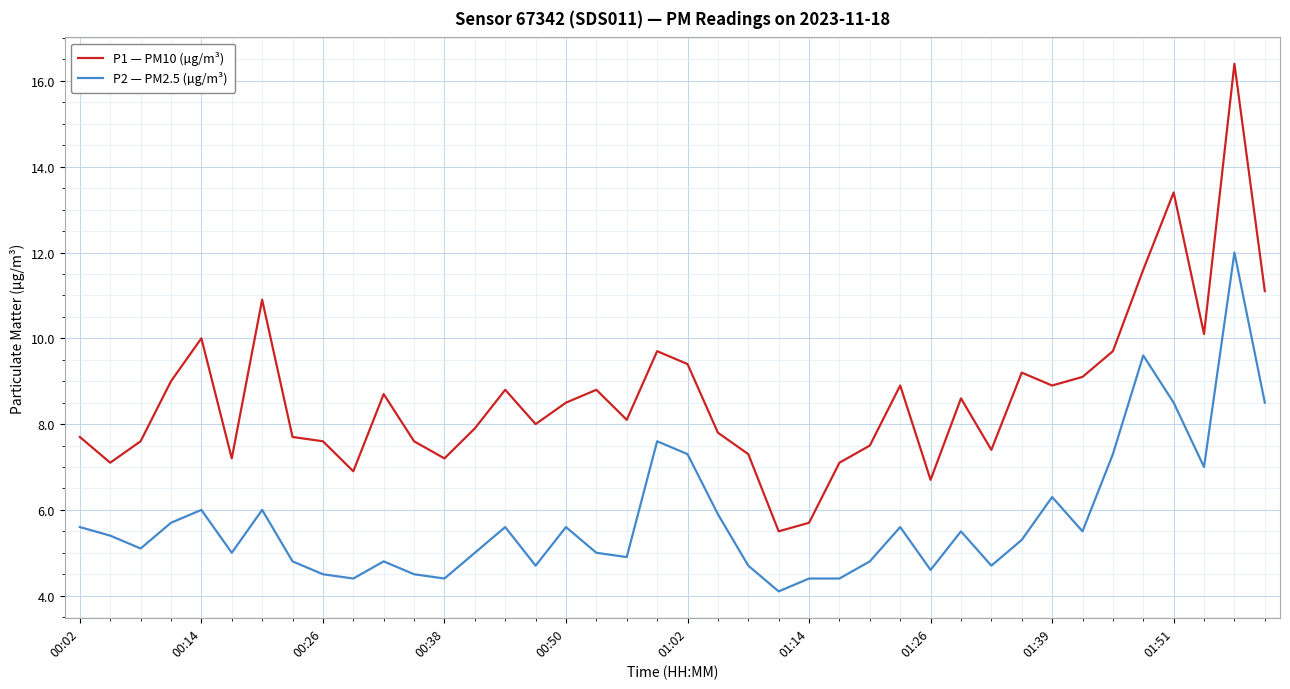

True or false: P1 — PM10 (µg/m³) and P2 — PM2.5 (µg/m³) intersect in this chart.

False